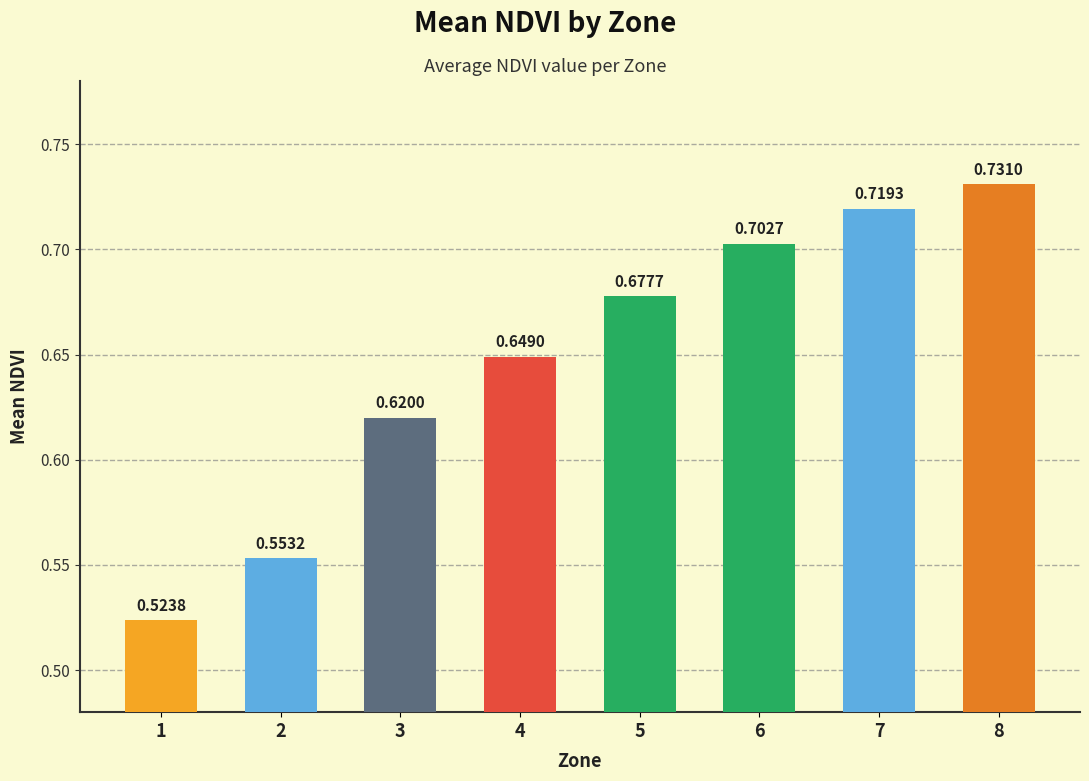

Between 2 and 6, which is larger?

6